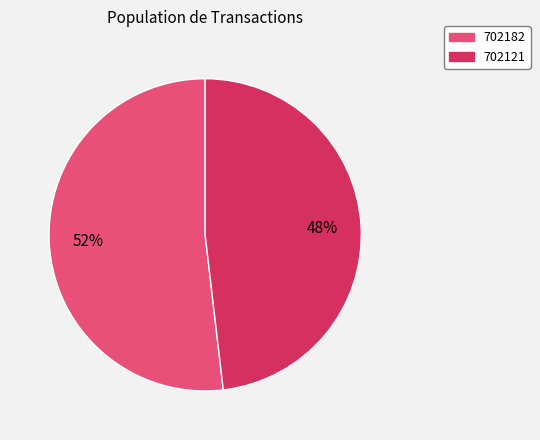

Is 702182 the majority of the pie?

Yes